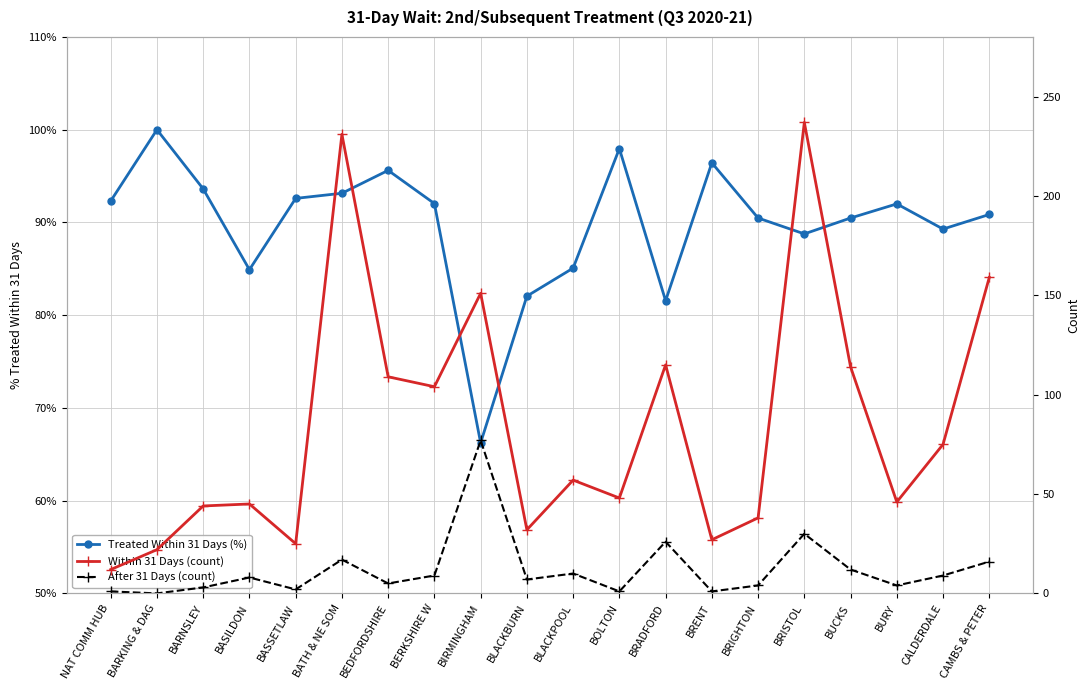

What is the total value across all series at BLACKPOOL?

67.9